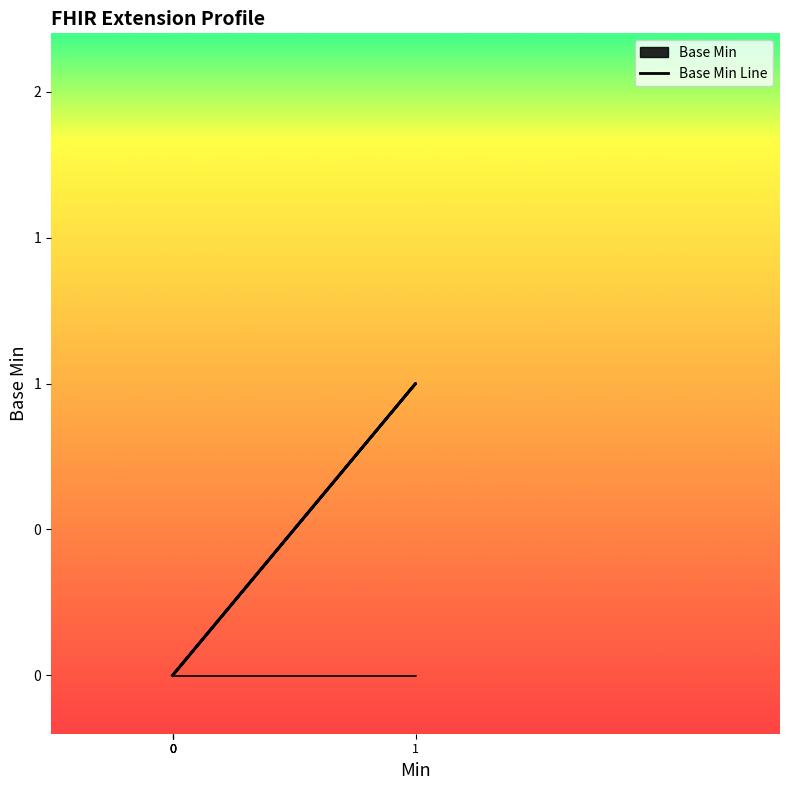

How many lines are shown in the chart?

1